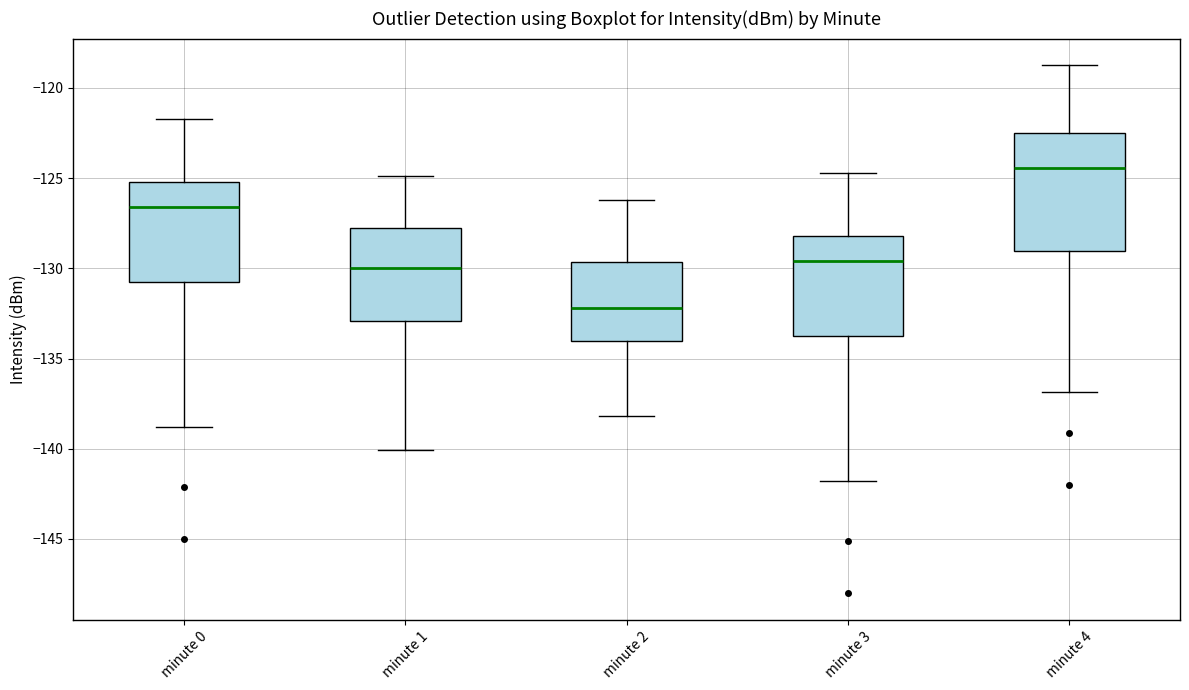

Reading left to right, read every box against the y-axis: the position of its median line, the range the box covers, and the ends of its whiskers. The values are not printed on the chart, so give them approximately, as read against the axis.

minute 0: median -126.5, box -130.5 to -125.0, whiskers -139.0 to -121.5
minute 1: median -130.0, box -133.0 to -128.0, whiskers -140.0 to -125.0
minute 2: median -132.0, box -134.0 to -129.5, whiskers -138.0 to -126.0
minute 3: median -129.5, box -133.5 to -128.0, whiskers -142.0 to -124.5
minute 4: median -124.5, box -129.0 to -122.5, whiskers -137.0 to -118.5